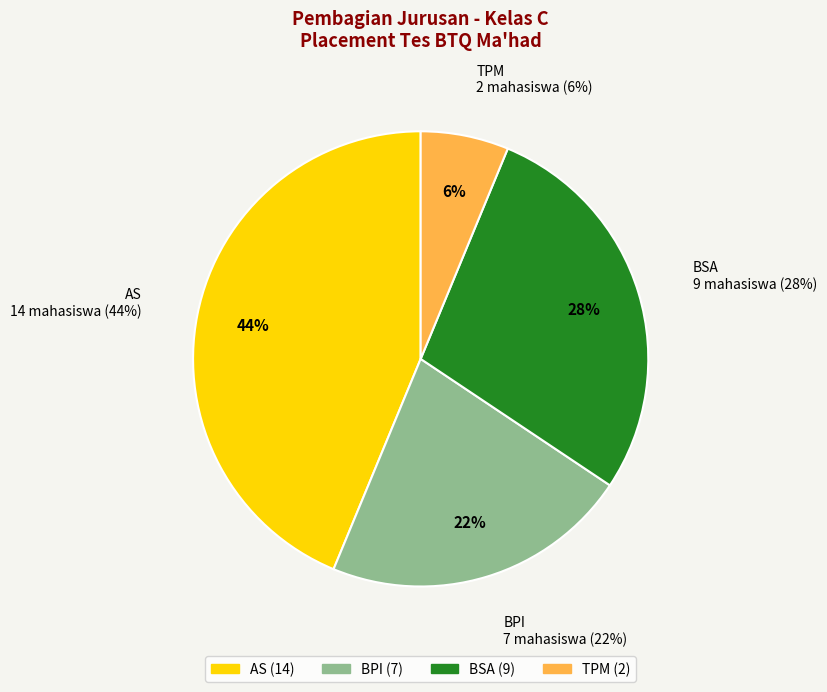

What is the ratio of the value at BPI to the value at TPM?

3.5